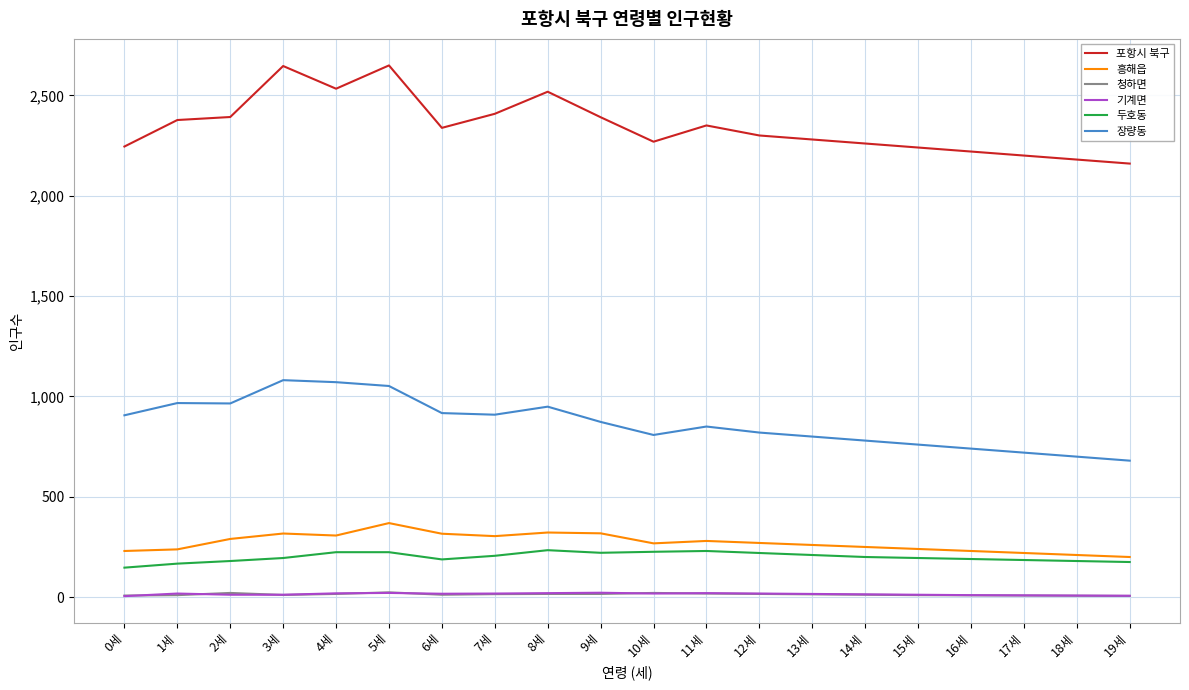

True or false: 청하면 and 흥해읍 cross at least once.

False